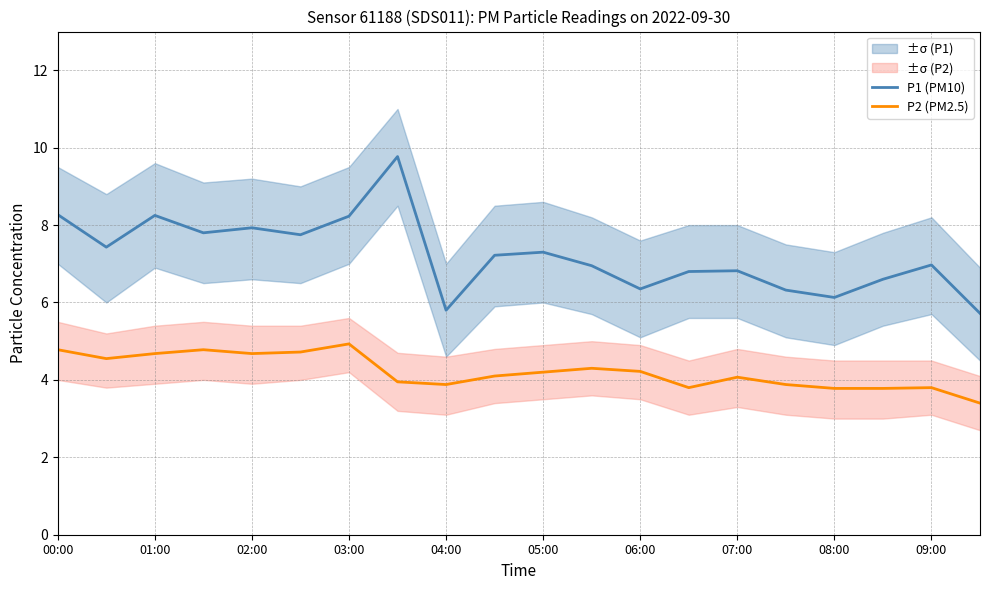

What is the sum of all P1 (PM10) values?

144.4